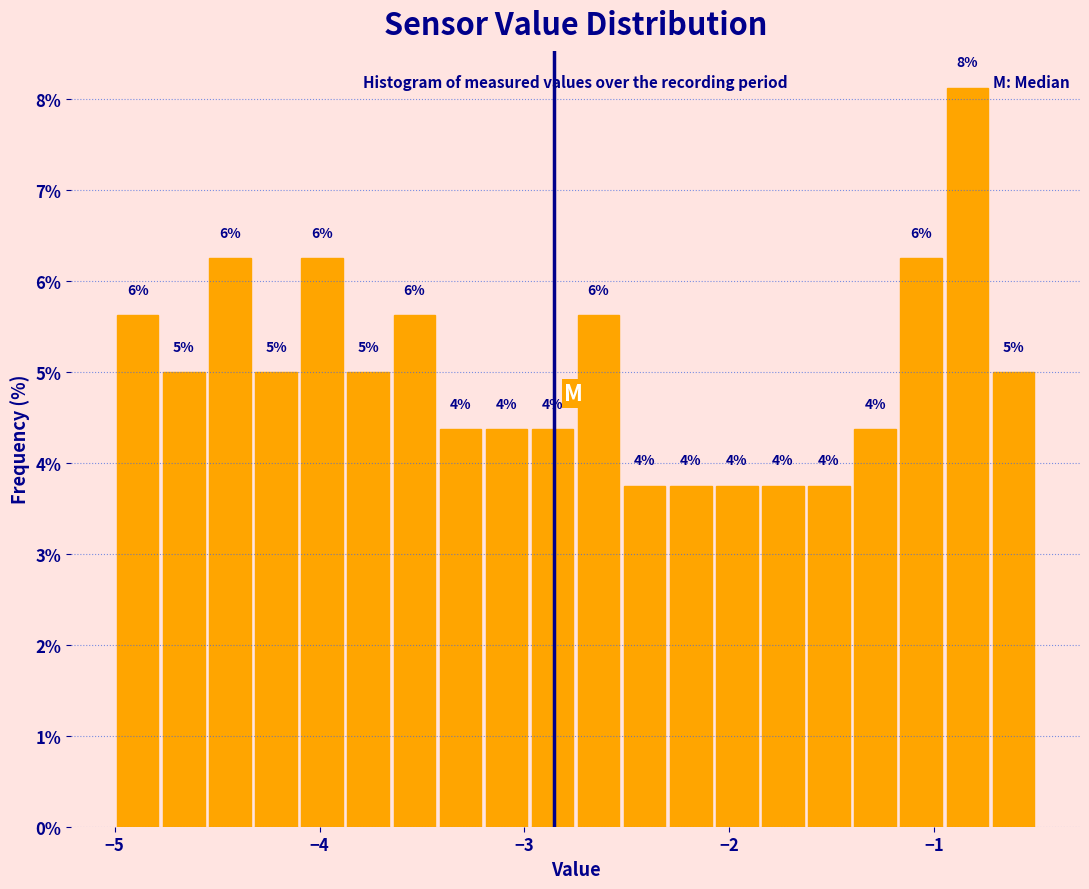

Read against the x-axis, roughly where is the centre of the tallest bar?

-0.8